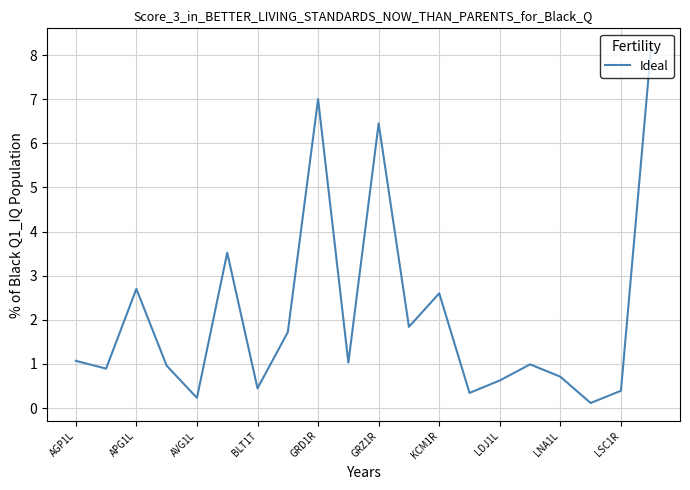

Count the number of categories in the chart.

20